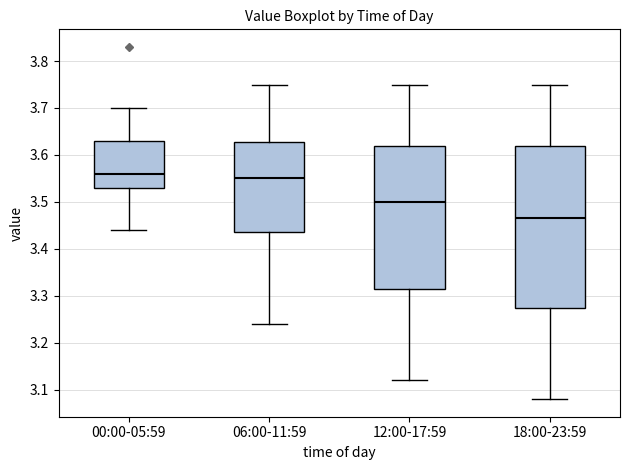

Where is the upper edge of the box for 12:00-17:59 on the y-axis? The values are not printed on the chart, so give them approximately, as read against the axis.

3.62